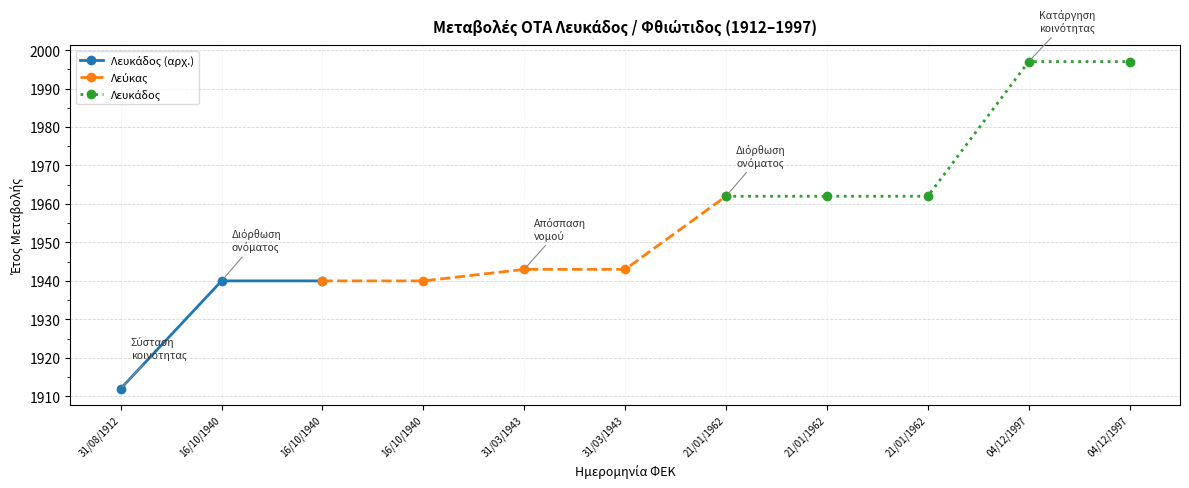

Does the chart have visible grid lines?

Yes